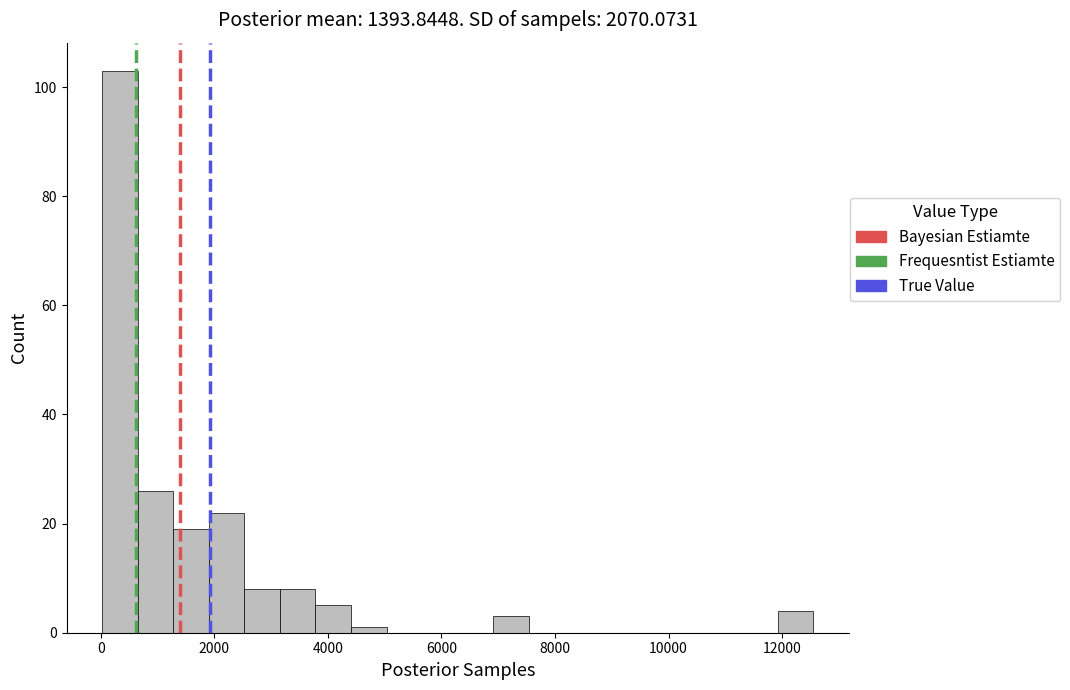

Read against the x-axis, roughly where is the centre of the tallest bar?

400